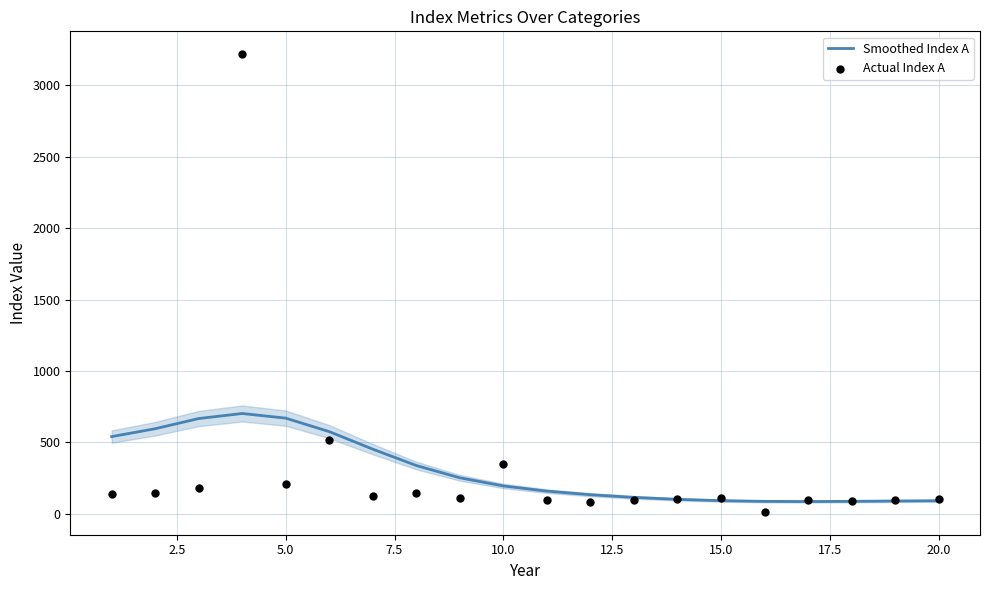

Is the value of Smoothed Index A at 18 greater than the value of Actual Index A at 16?

No